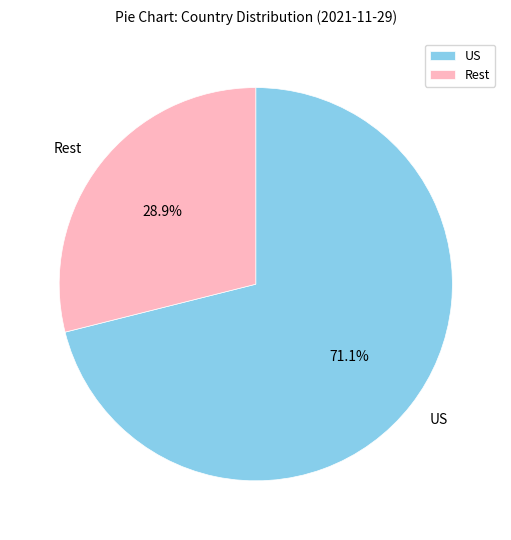

What is the majority slice?

US